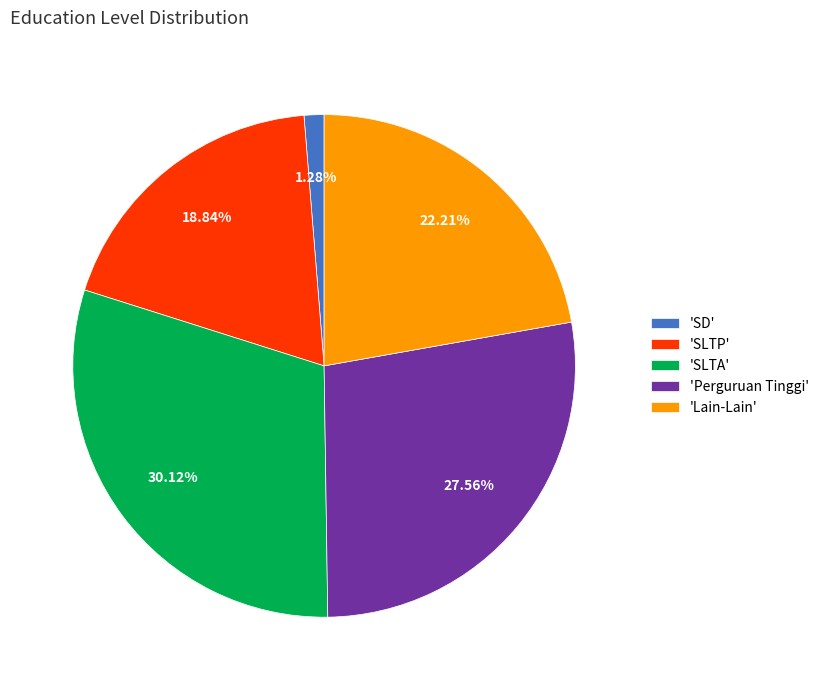

Which slice is the smallest?

'SD'